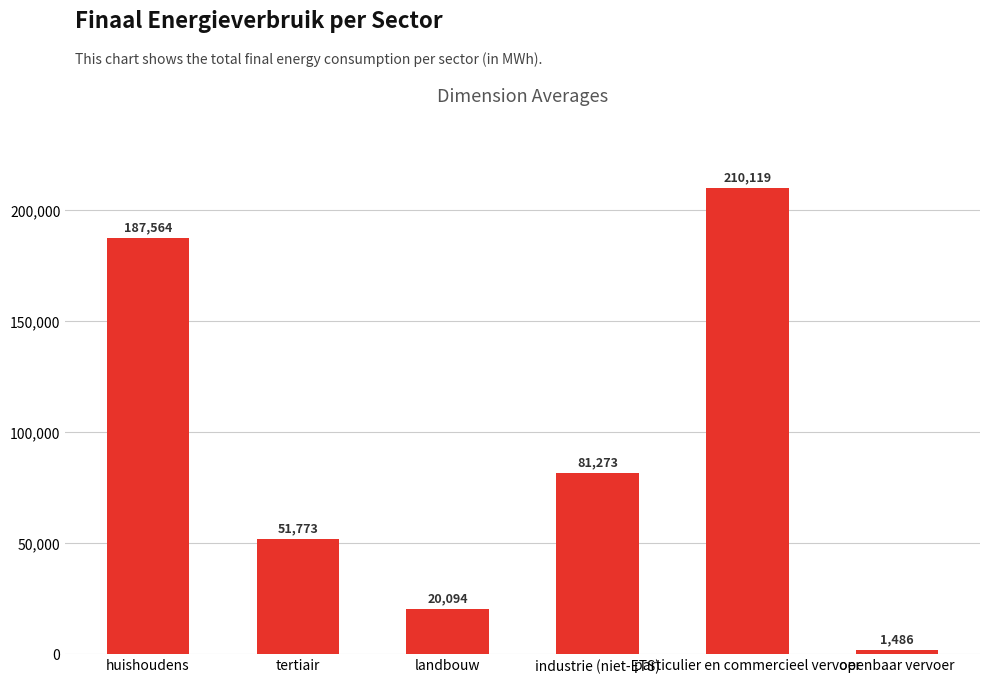

What is the average value?

92051.5